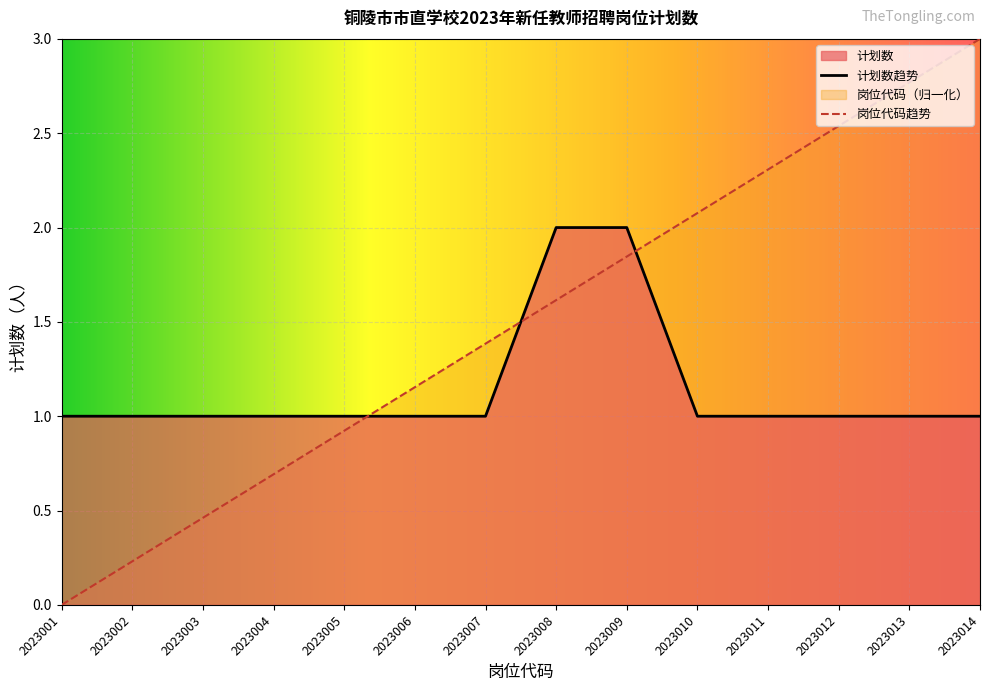

At 2023012, list the series in order from smallest to largest.

计划数趋势, 岗位代码趋势